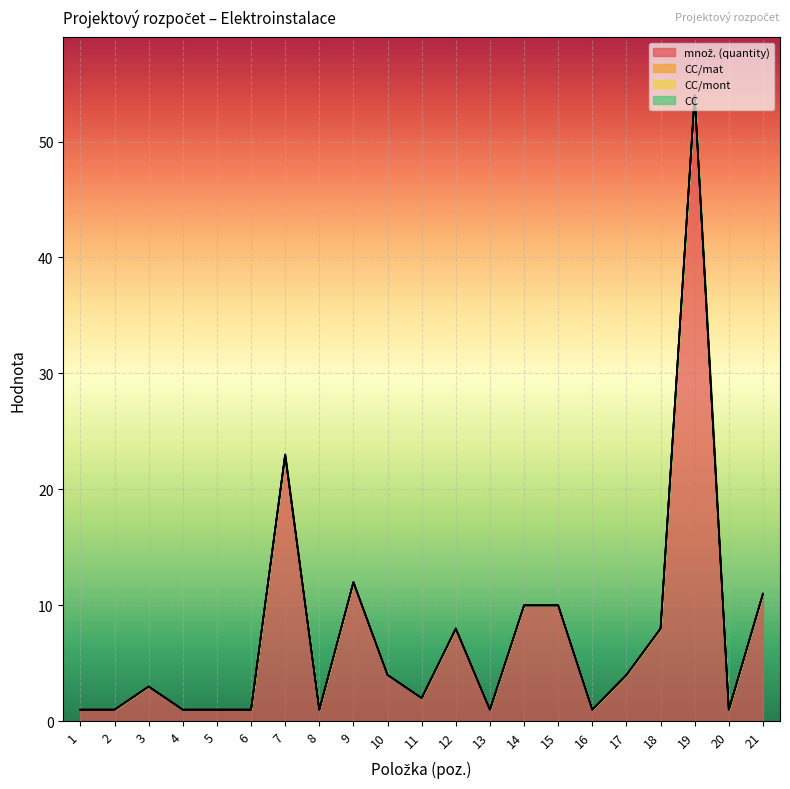

Reading right to left, what are all the values shown in this chart?

množ. (quantity): 21=11	20=1	19=54	18=8	17=4	16=1	15=10	14=10	13=1	12=8	11=2	10=4	9=12	8=1	7=23	6=1	5=1	4=1	3=3	2=1	1=1
CC/mat: 21=0	20=0	19=0	18=0	17=0	16=0	15=0	14=0	13=0	12=0	11=0	10=0	9=0	8=0	7=0	6=0	5=0	4=0	3=0	2=0	1=0
CC/mont: 21=0	20=0	19=0	18=0	17=0	16=0	15=0	14=0	13=0	12=0	11=0	10=0	9=0	8=0	7=0	6=0	5=0	4=0	3=0	2=0	1=0
CC: 21=0	20=0	19=0	18=0	17=0	16=0	15=0	14=0	13=0	12=0	11=0	10=0	9=0	8=0	7=0	6=0	5=0	4=0	3=0	2=0	1=0